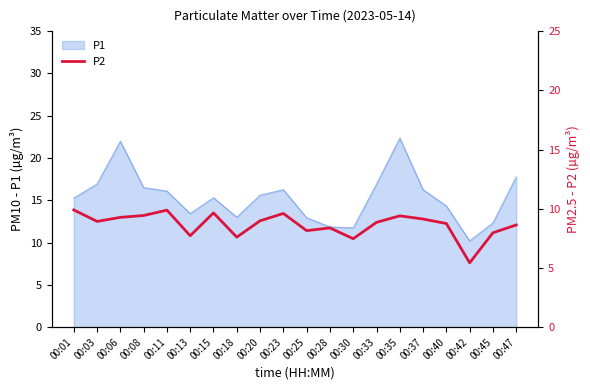

At which label does the data first exceed 8?

00:01